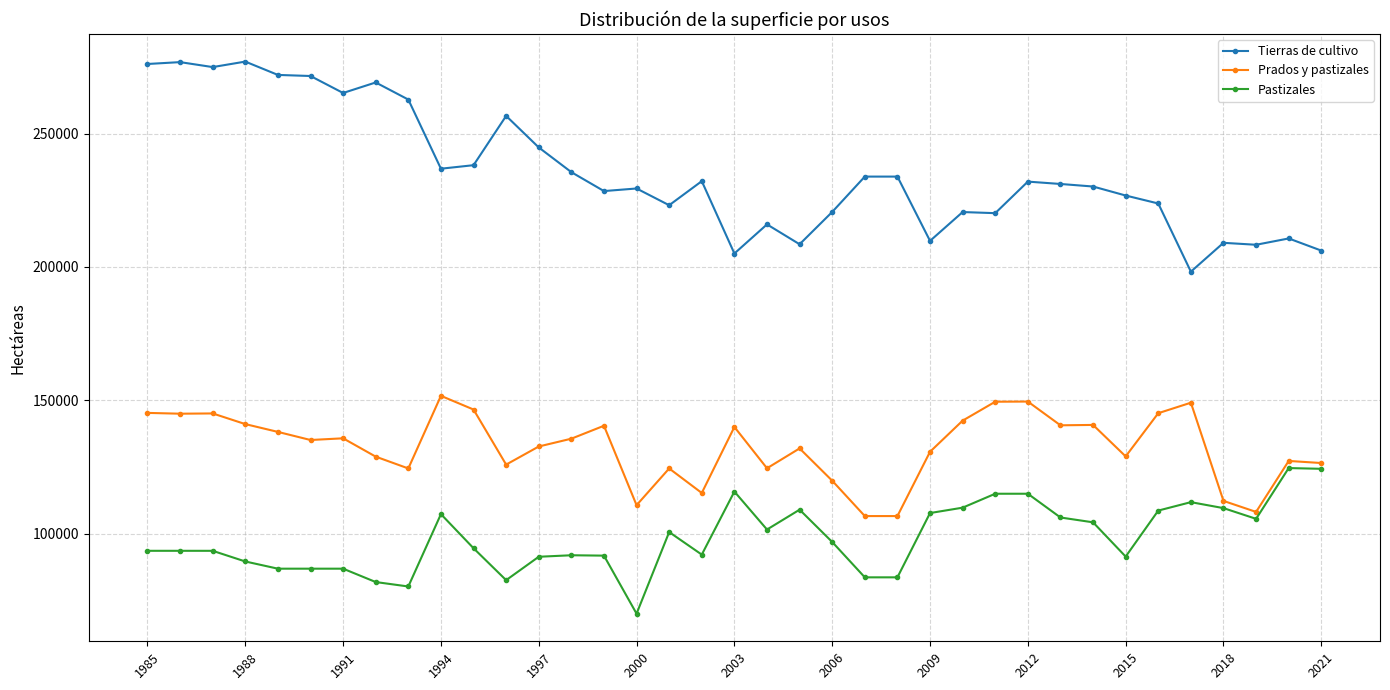

What is the value of the Pastizales point at the 21st from the left?

109019